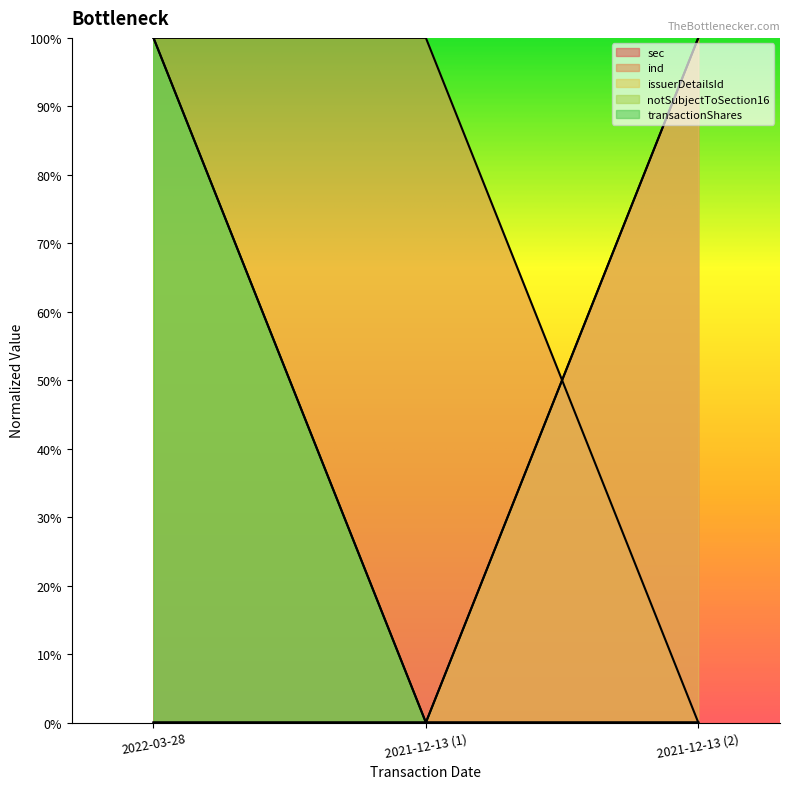

How many data points in notSubjectToSection16 are above 0?

1